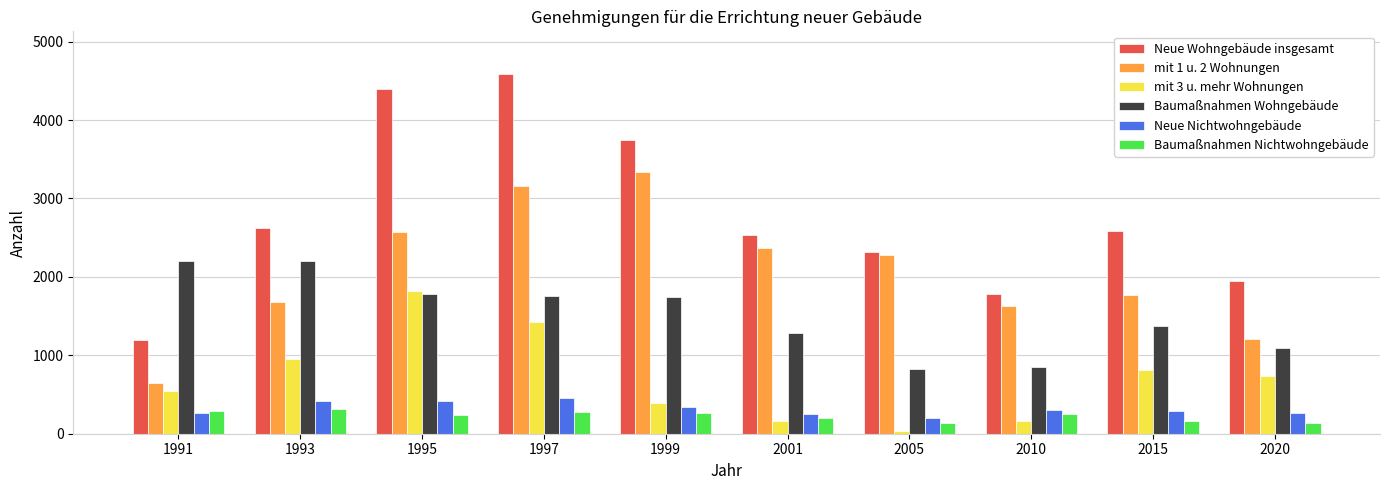

Which series has the largest range (max minus min)?

Neue Wohngebäude insgesamt